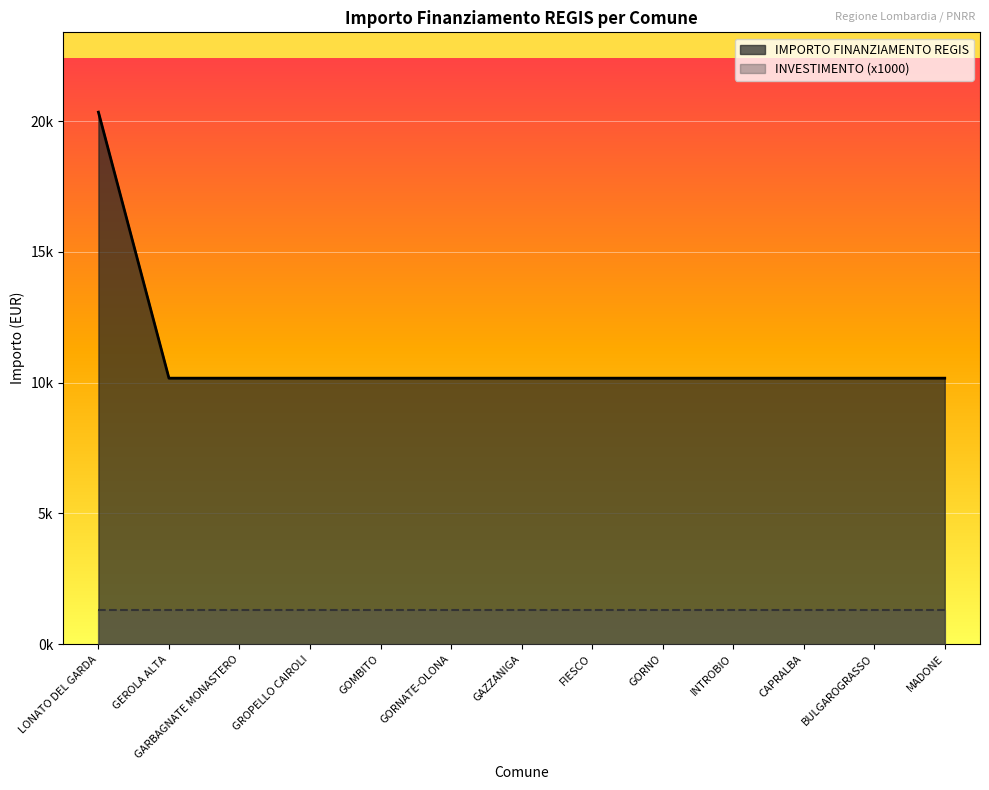

What is the sum of the values at CAPRALBA and GEROLA ALTA?

20344